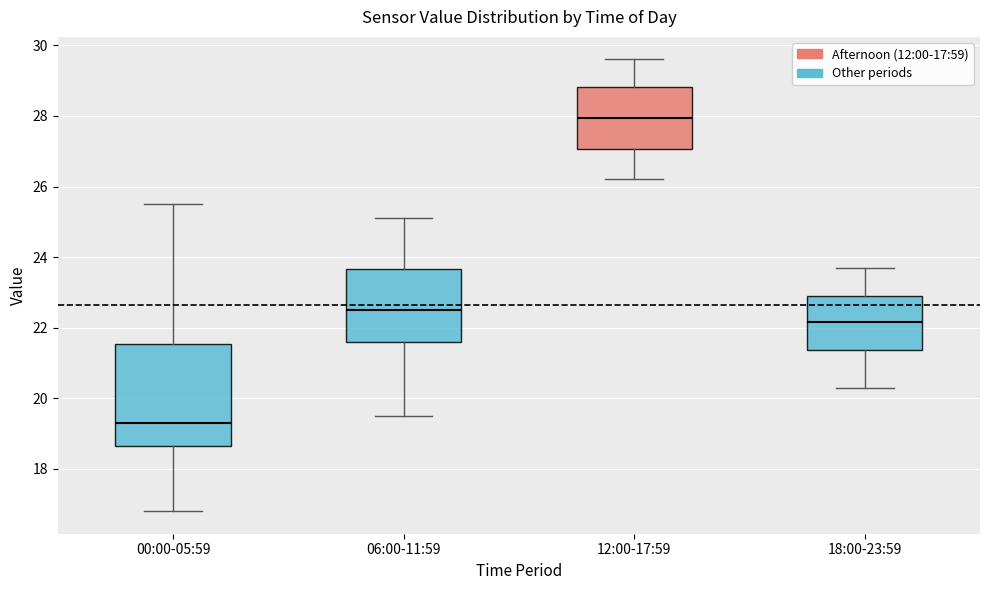

Reading left to right, transcribe this box plot: for each box, give where its median line is, the range the box spans, and where its two whiskers end, as read against the y-axis. The values are not printed on the chart, so give them approximately, as read against the axis.

00:00-05:59: median 19.4, box 18.6 to 21.6, whiskers 16.8 to 25.6
06:00-11:59: median 22.6, box 21.6 to 23.6, whiskers 19.6 to 25.2
12:00-17:59: median 28.0, box 27.0 to 28.8, whiskers 26.2 to 29.6
18:00-23:59: median 22.2, box 21.4 to 23.0, whiskers 20.4 to 23.8